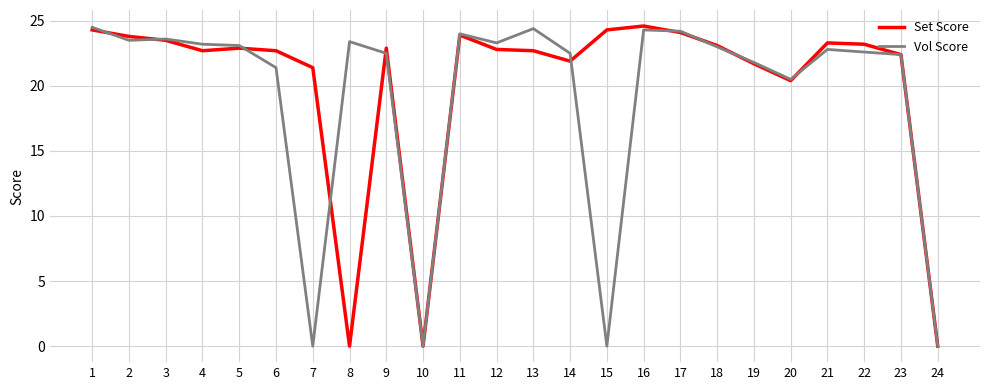

Is the value of Set Score at 22 greater than the value of Vol Score at 10?

Yes